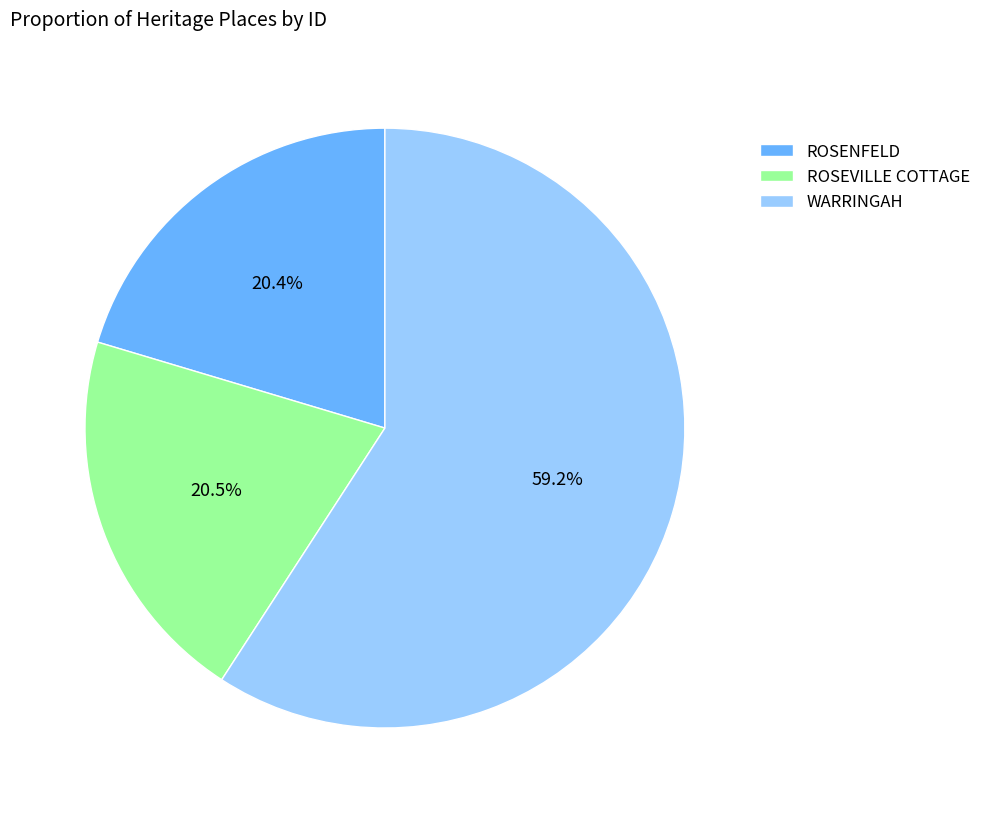

True or false: ROSENFELD accounts for 20% of the total.

True